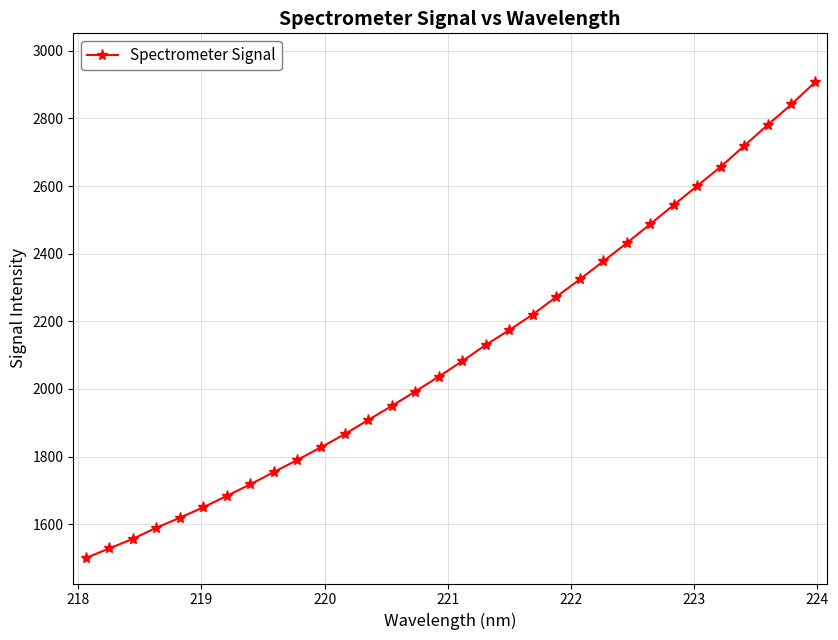

What is the greatest value displayed?

2906.2